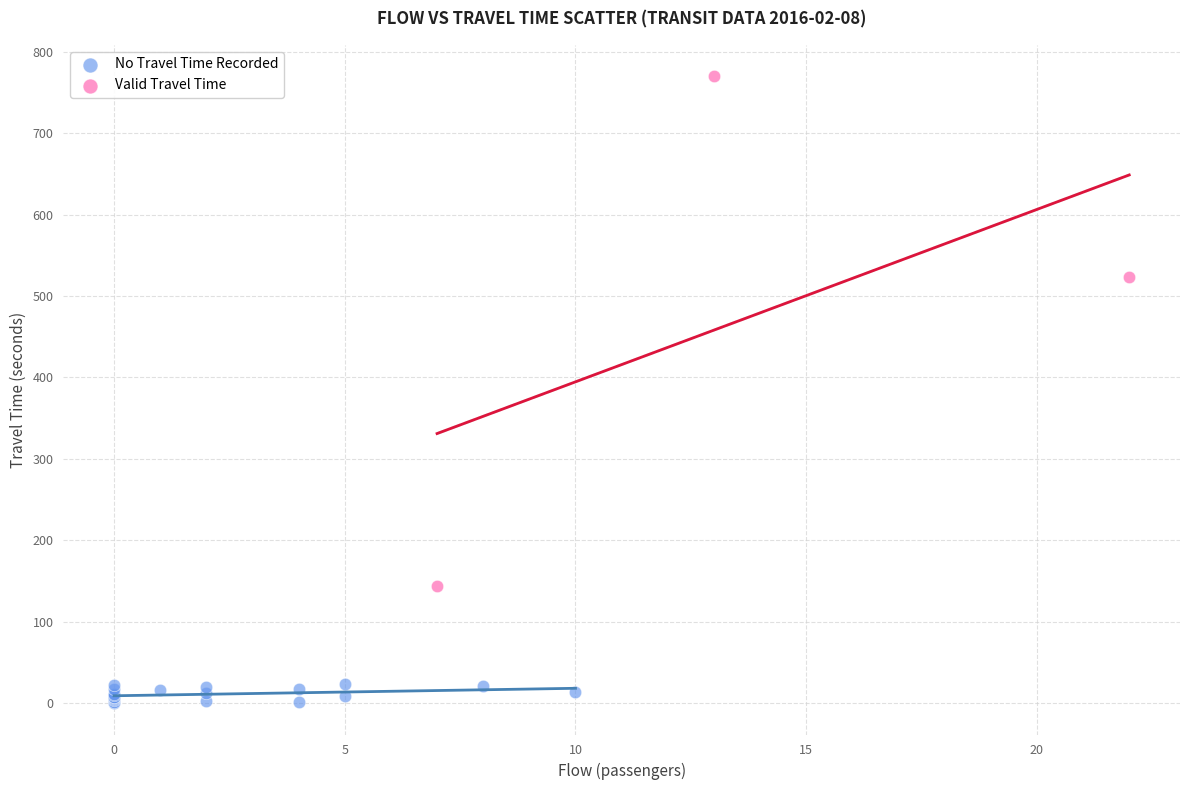

Which series contains the lowest Y value?

No Travel Time Recorded